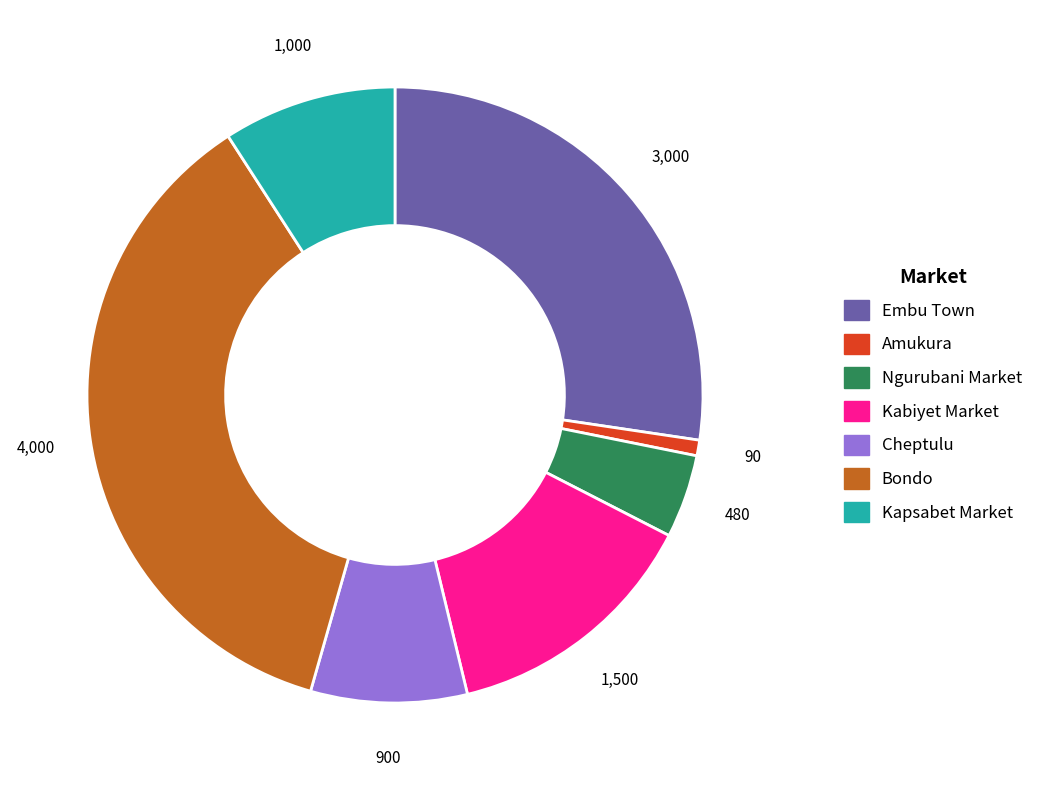

Combined, do Kapsabet Market and Ngurubani Market account for over 50%?

No